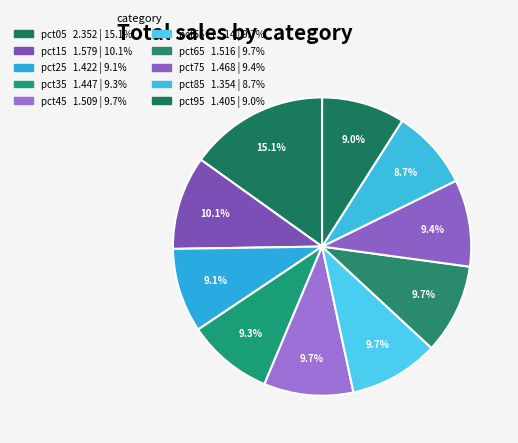

What percentage is the pct75 slice, to the nearest percent?

9%